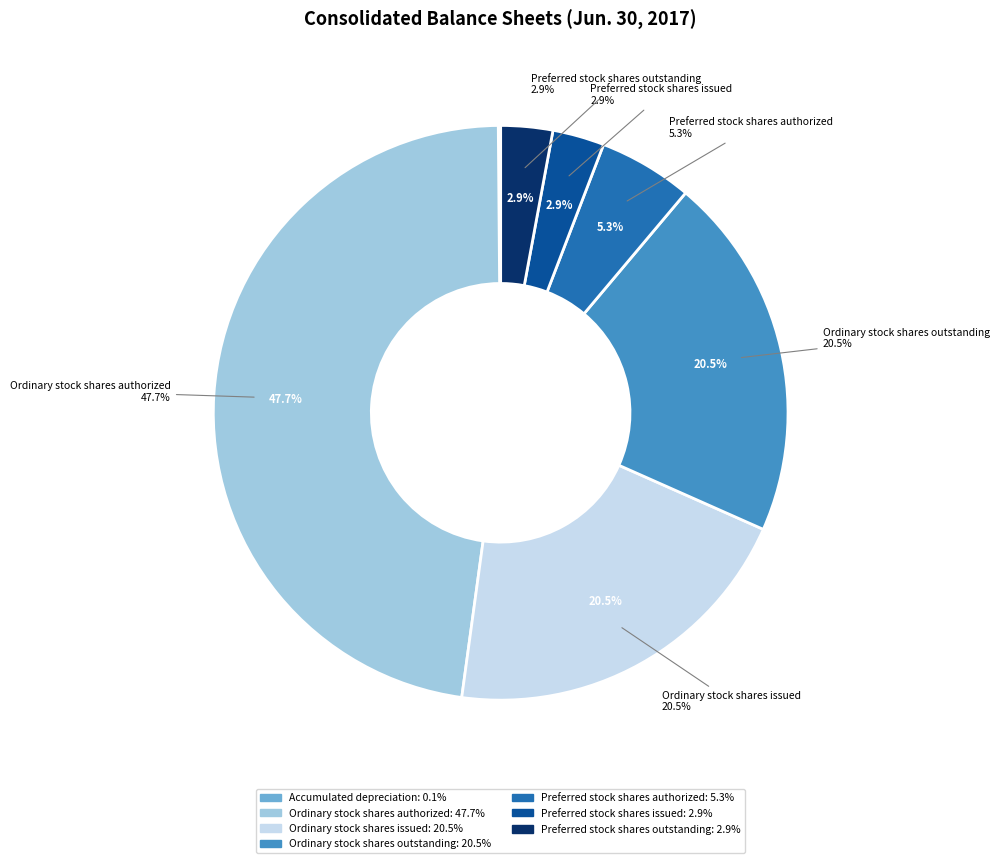

To the nearest percent, what percentage of the pie is Ordinary stock shares outstanding?

21%